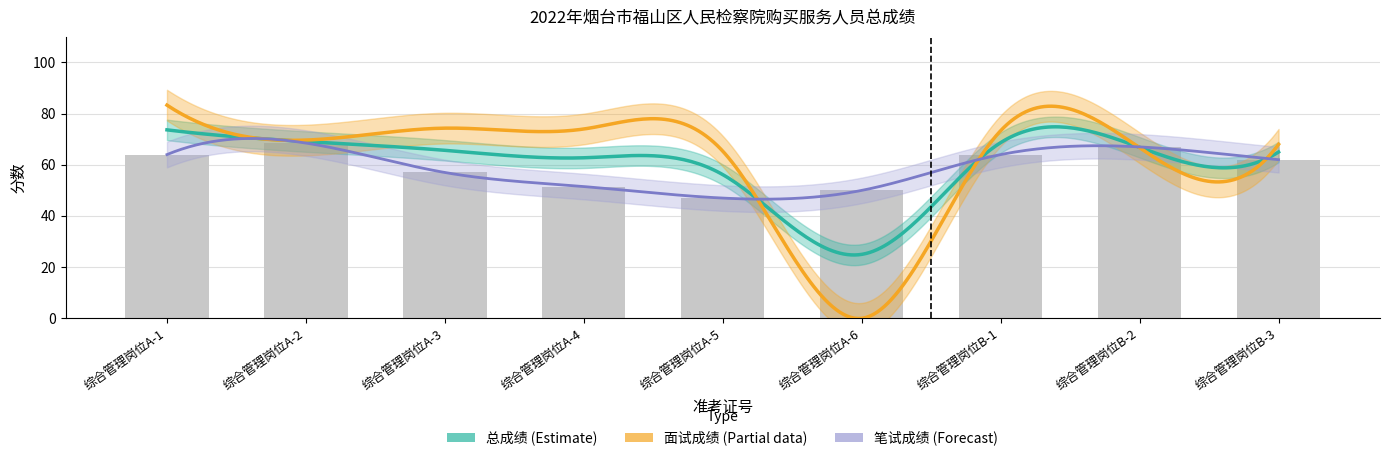

What value does the 总成绩 series have at 2022040302?

69.1